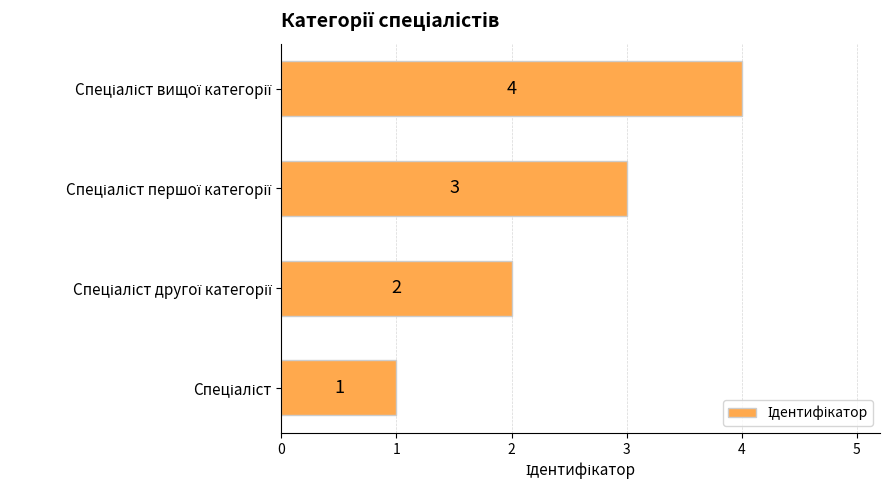

What is the maximum value shown in the chart?

4